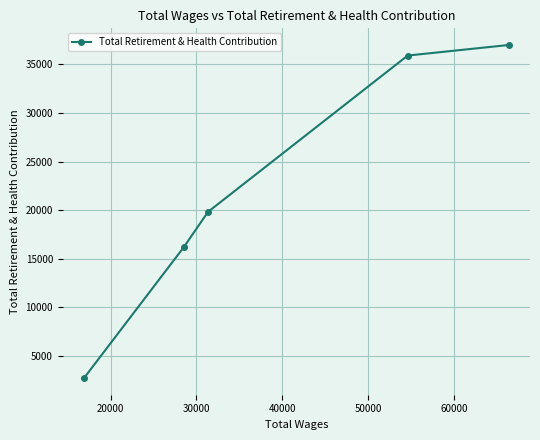

Is this an area chart (filled region under the line)?

No